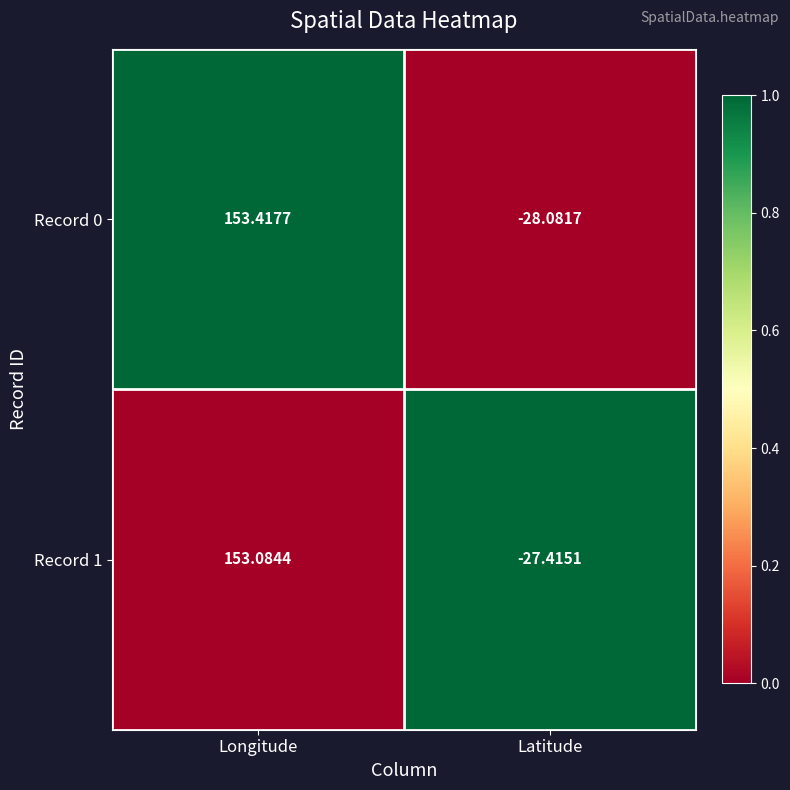

Which category has the highest value in the Record 0 series?

Longitude